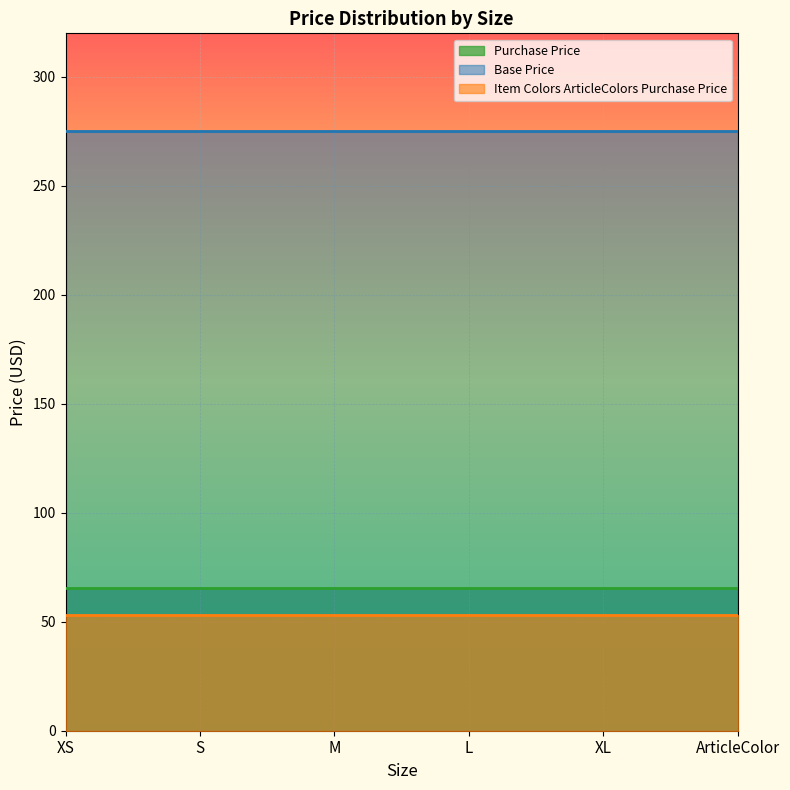

True or false: Item Colors ArticleColors Purchase Price and Purchase Price intersect in this chart.

False